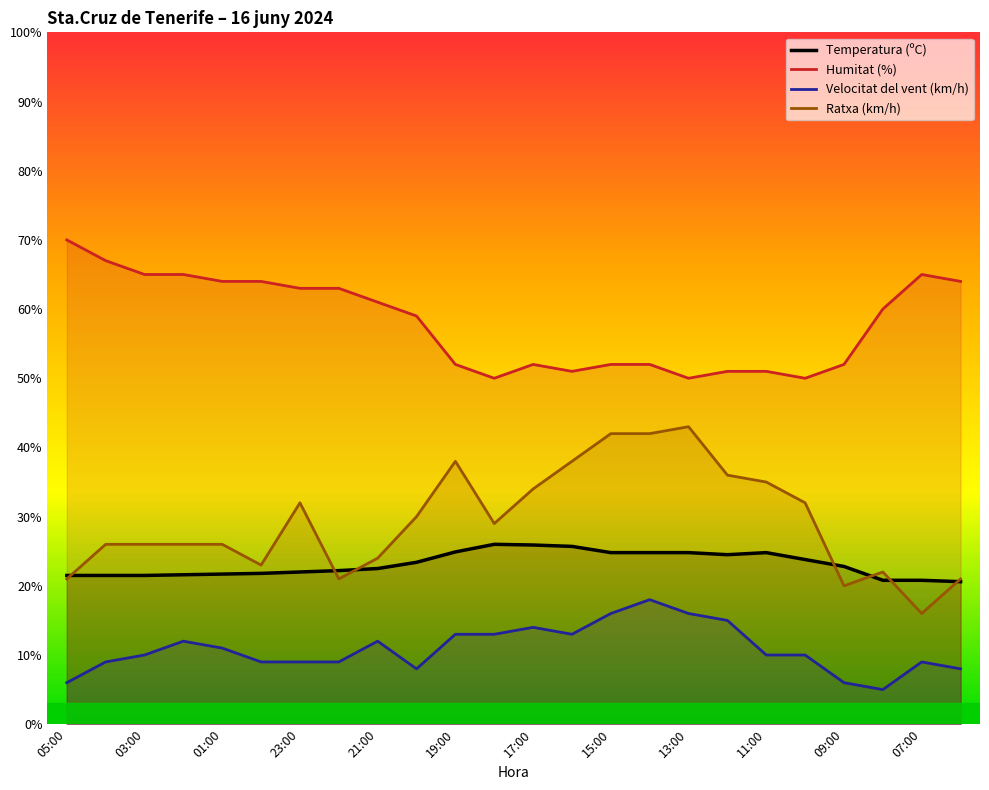

What is the spread (max minus min) of values at 09:00?

46.0